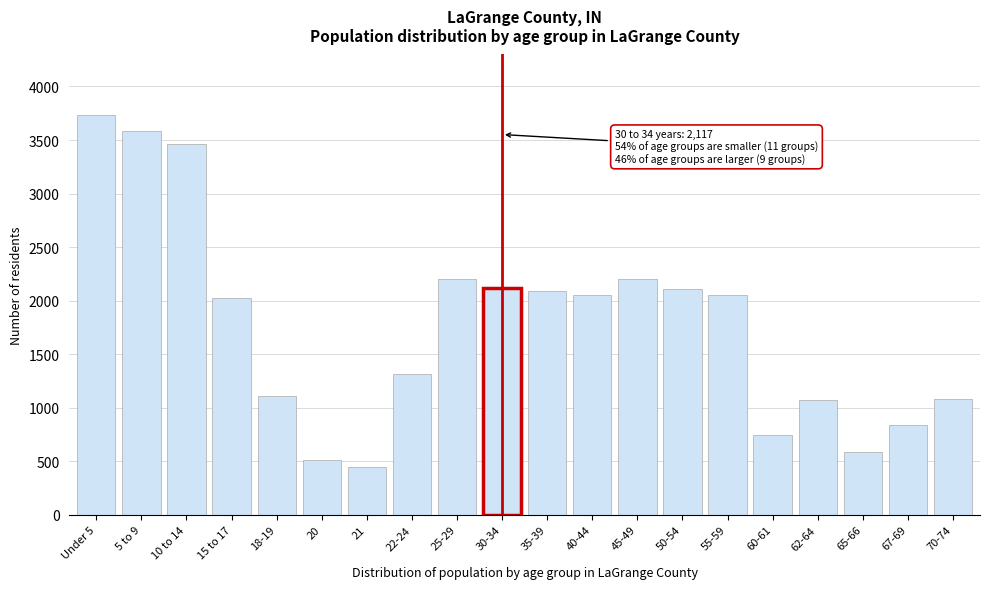

What is the minimum value shown in the chart?

449